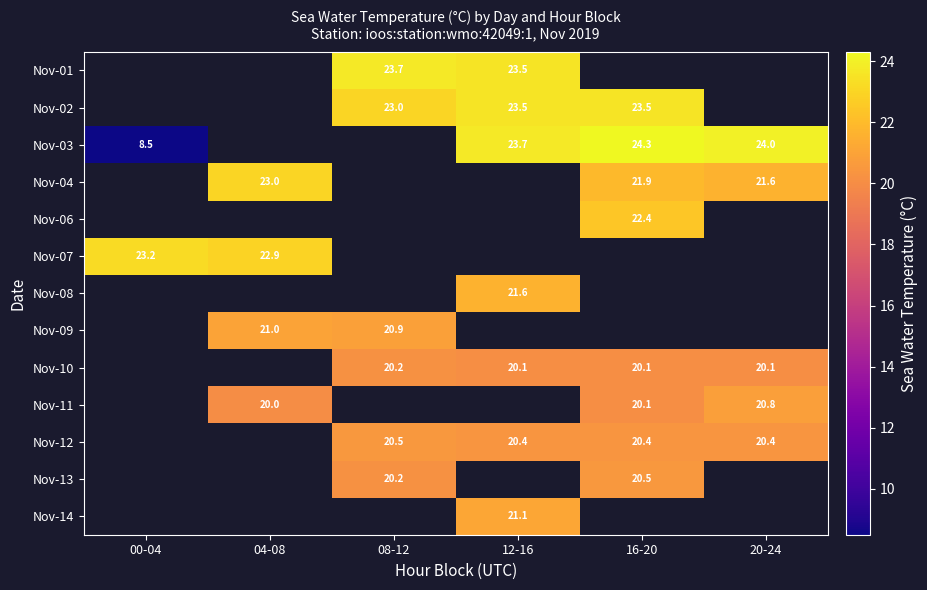

The Nov-10 series shows 20.1 at 12-16. True or false?

True